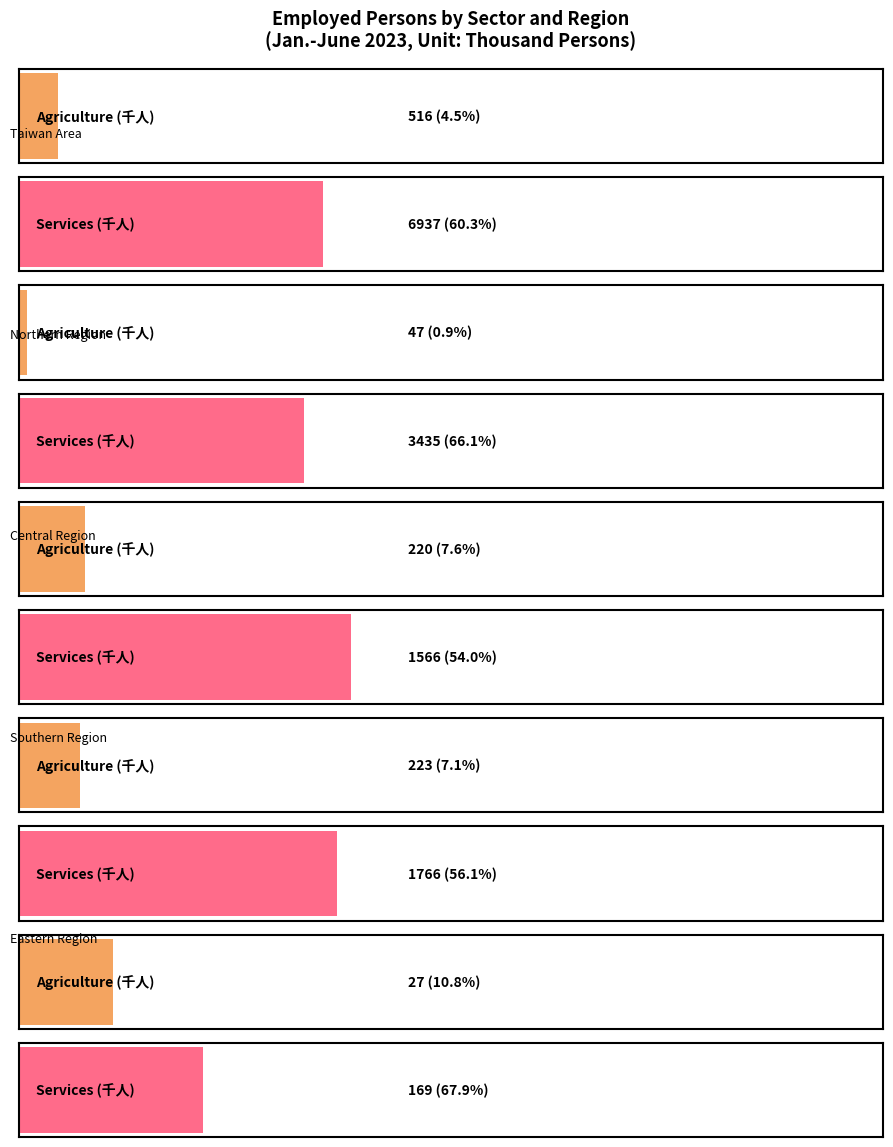

How many data points in Services are less than 1766?

2